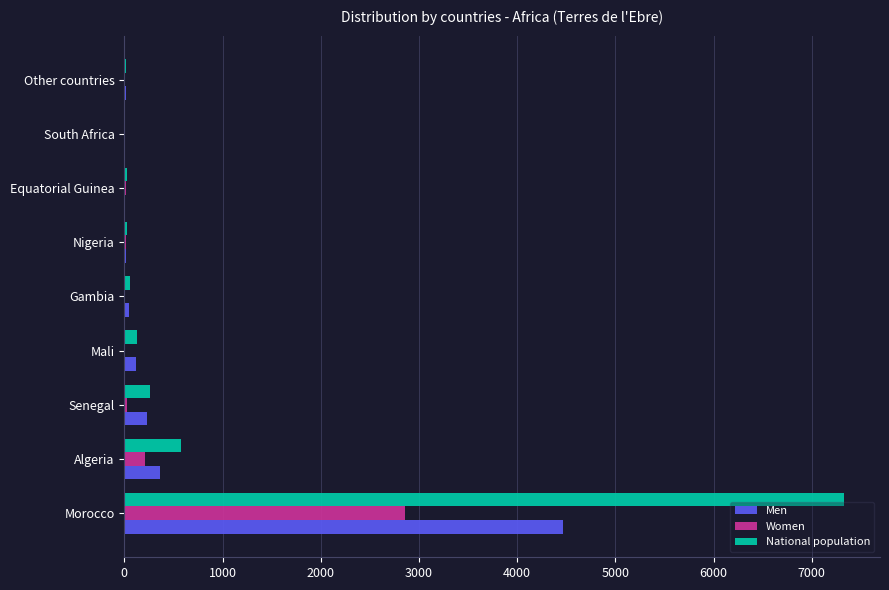

What is the maximum value for National population?

7329